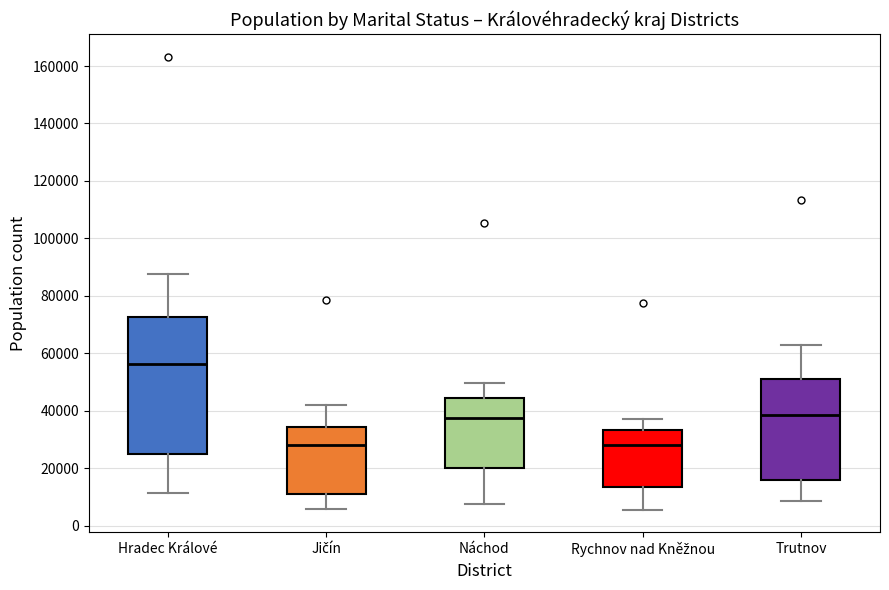

Comparing the boxes themselves (not the whiskers), which one is the tallest?

Hradec Králové